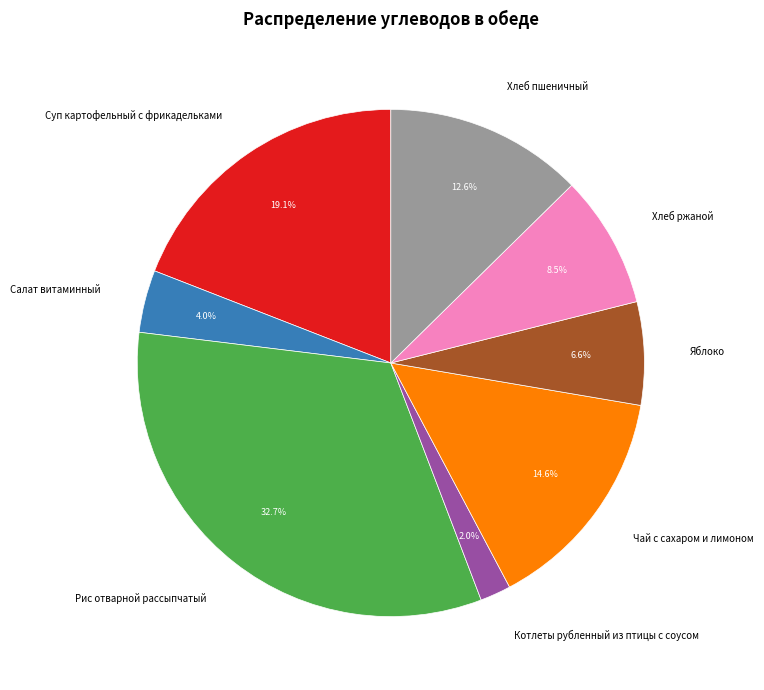

Which slice is the smallest?

Котлеты рубленный из птицы с соусом